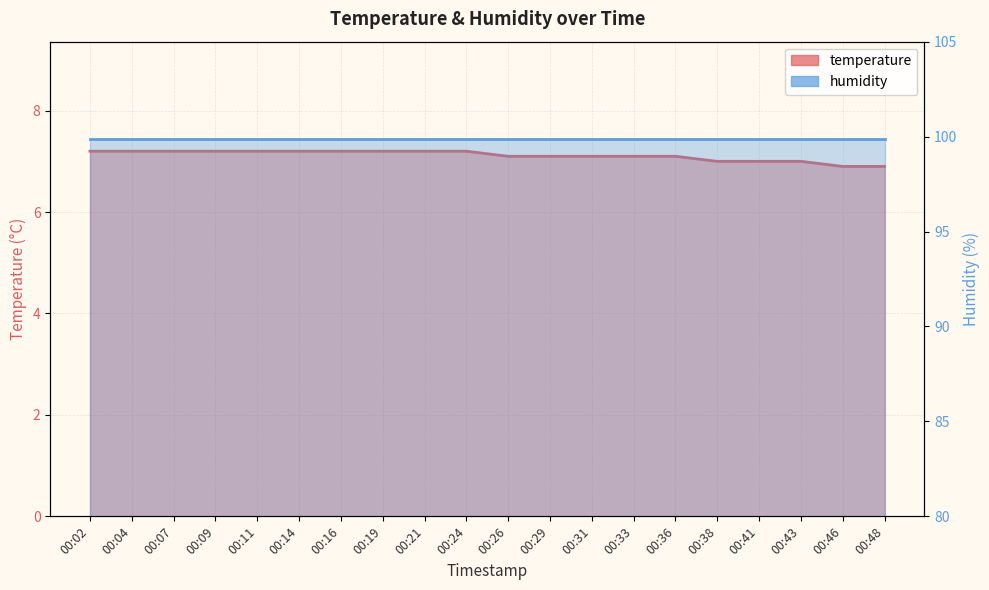

Reading right to left, list all the values displayed in this chart.

6.9	6.9	7.0	7.0	7.0	7.1	7.1	7.1	7.1	7.1	7.2	7.2	7.2	7.2	7.2	7.2	7.2	7.2	7.2	7.2